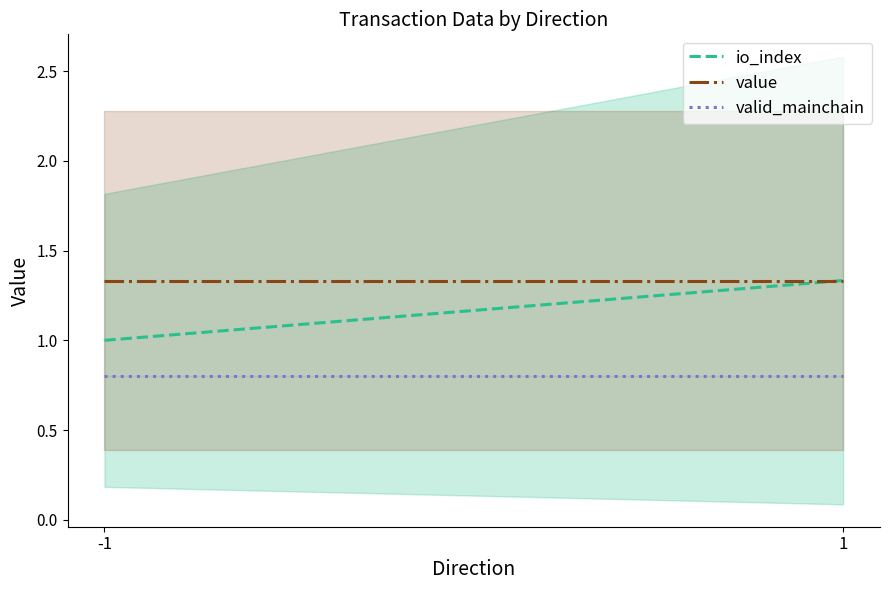

List the series in order of their overall mean, highest first.

value, io_index, valid_mainchain